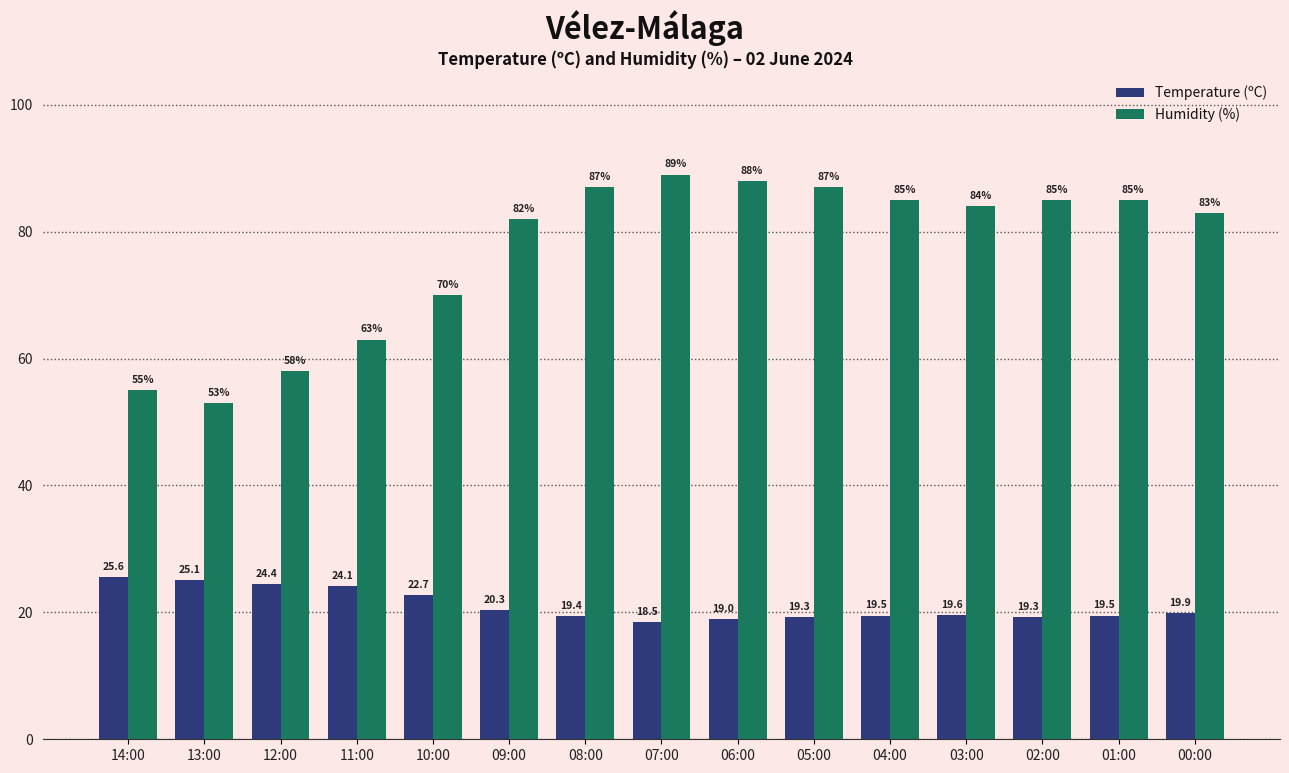

What is the difference between the Humidity (%) values at 06:00 and 05:00?

1.0